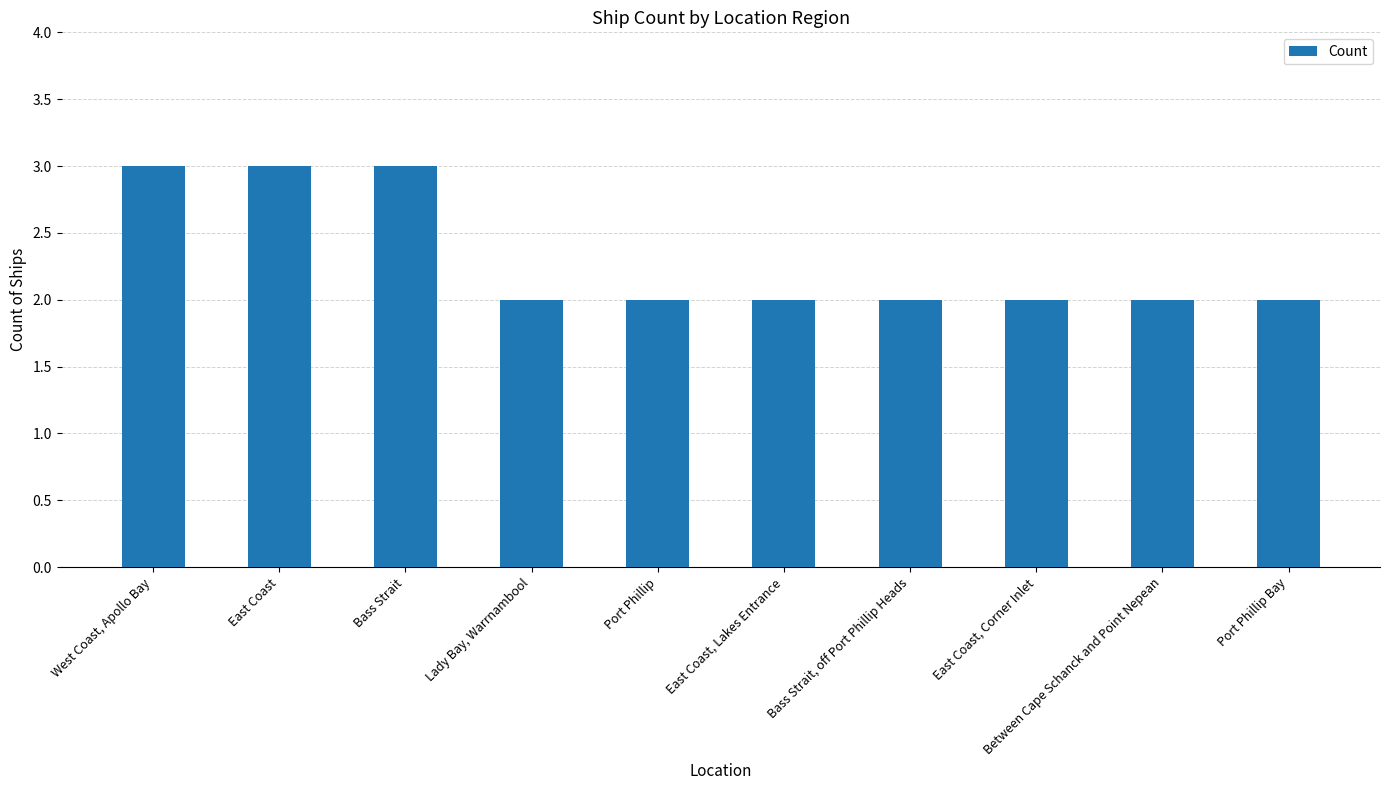

Reading right to left, list all the values displayed in this chart.

2	2	2	2	2	2	2	3	3	3